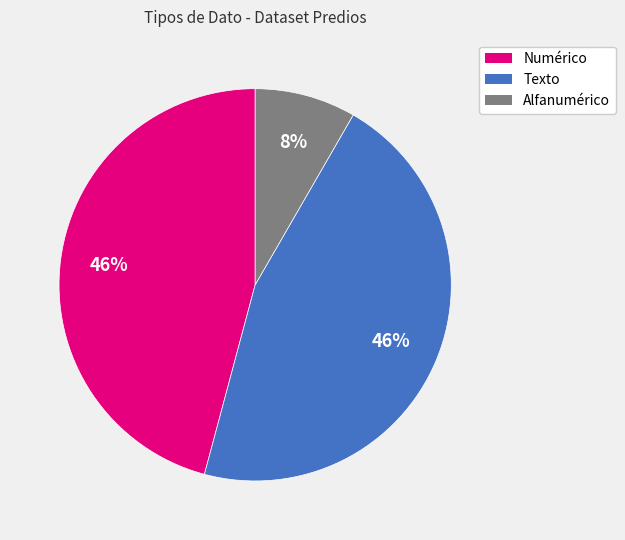

Is there any slice that represents more than half of the pie?

No